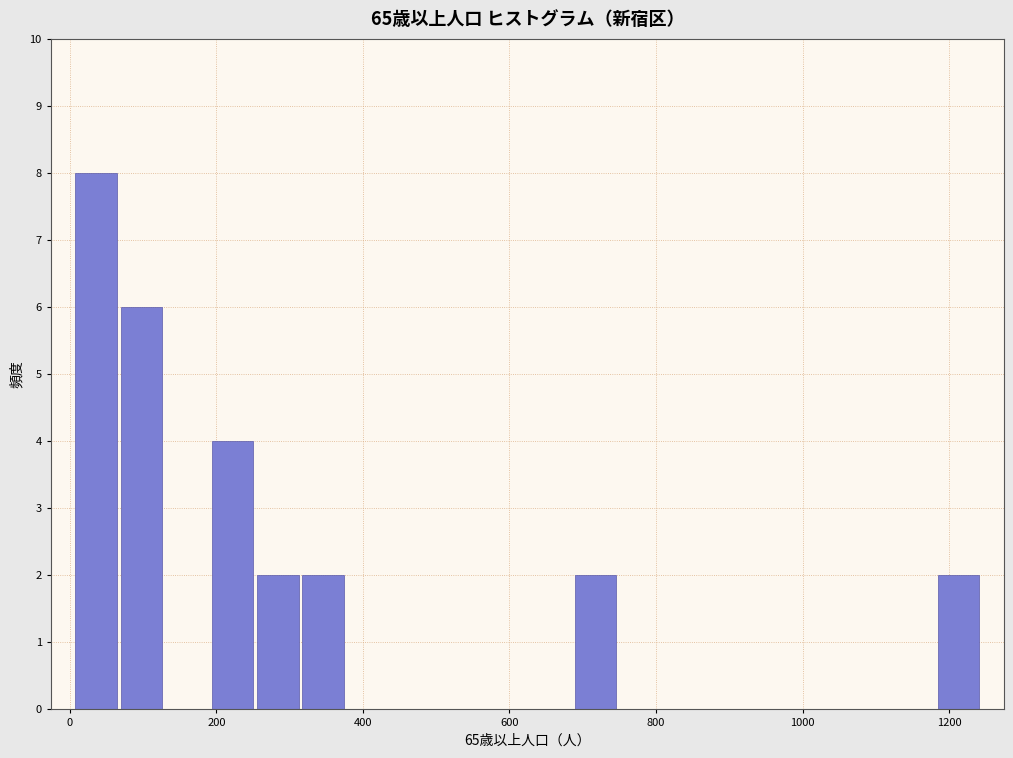

Around what value on the x-axis is the tallest bar? Give the approximate position of its centre, as read against the axis.

40